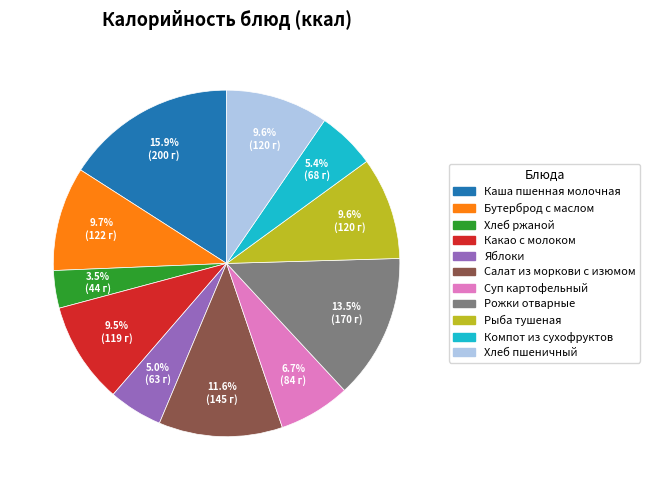

Which slice is the largest?

Каша пшенная молочная